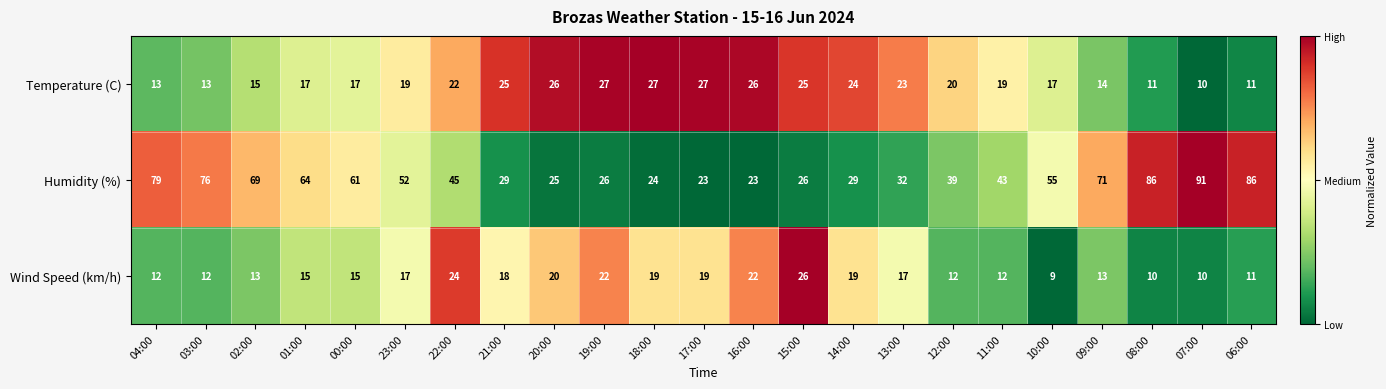

What is the total value across all series at 21:00?

72